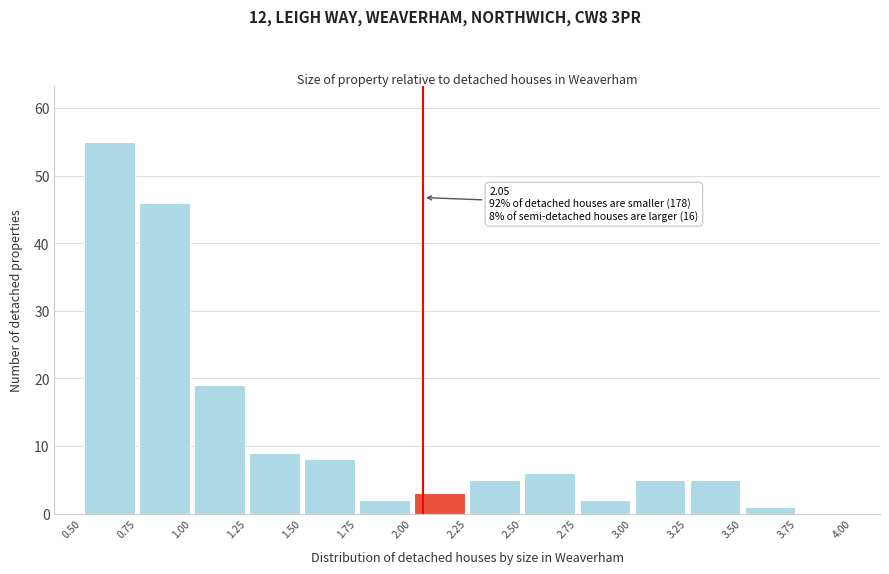

Over which range of the x-axis is the bar tallest?

0.50 to 0.75